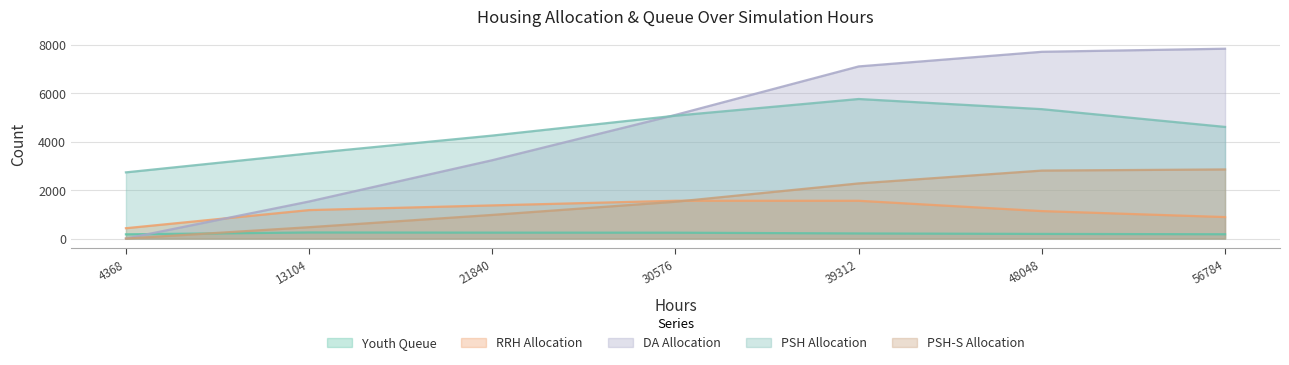

Where does the PSH_S_Alloc series first go above 1522?

39312